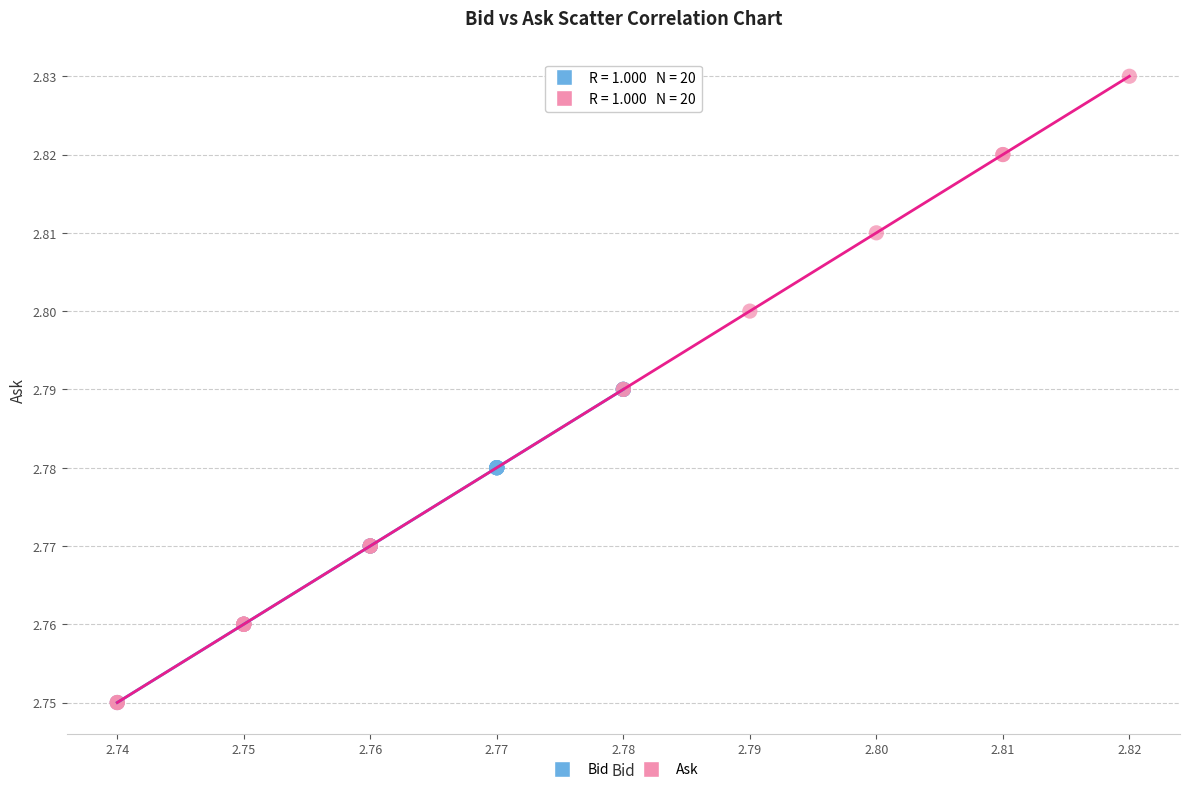

Which series contains the highest Y value?

Ask